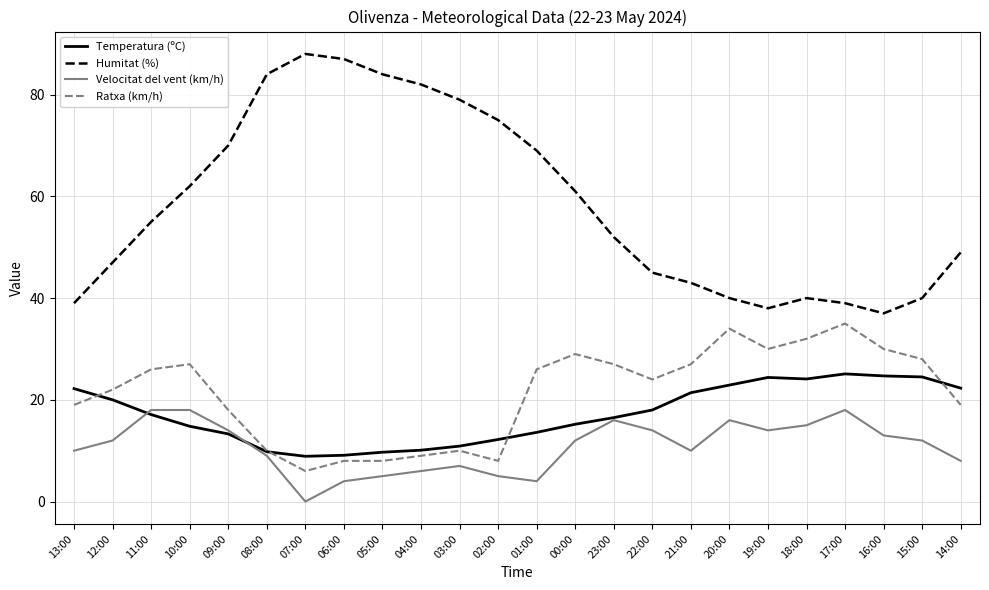

Does the chart display data point markers on the line(s)?

No